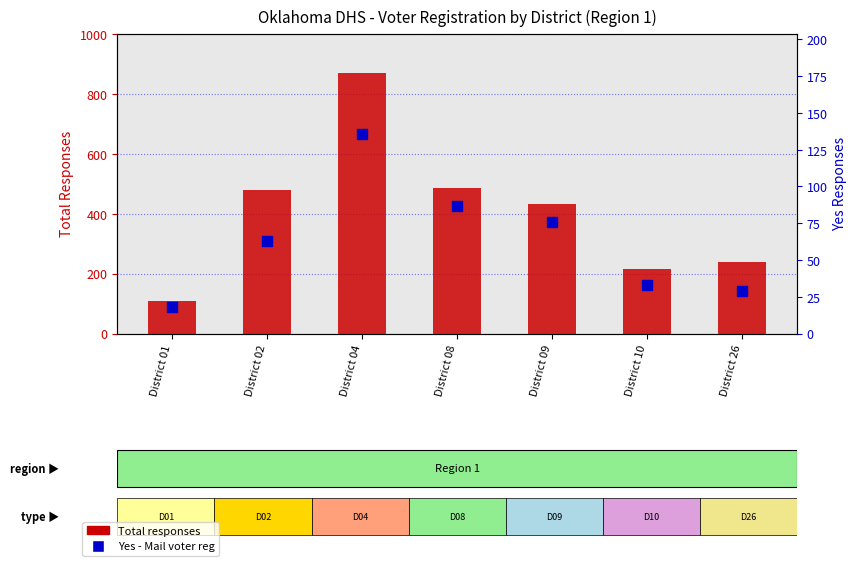

At how many categories does at least one series exceed 831?

1